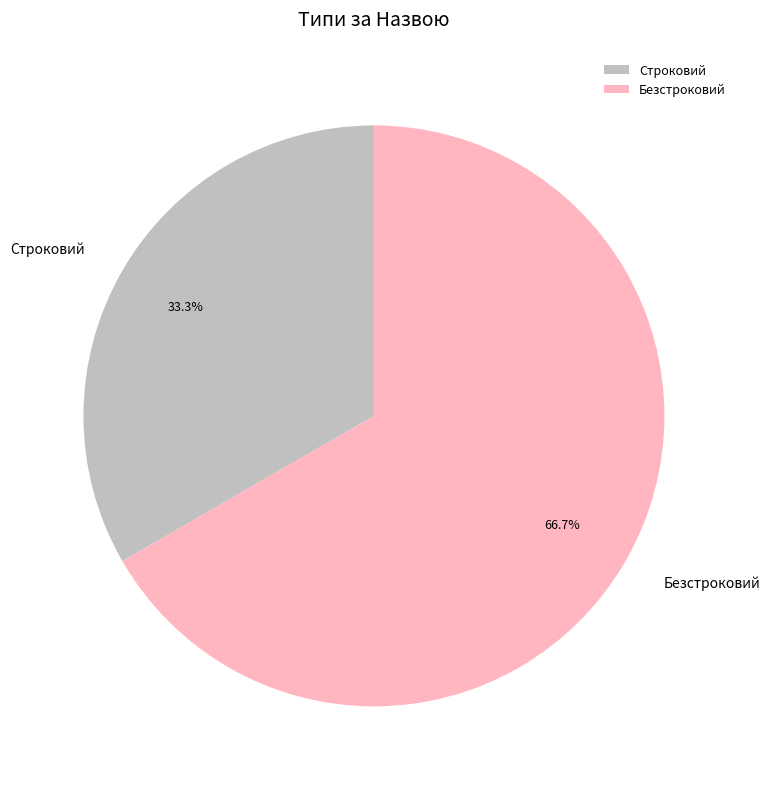

Which category accounts for the majority?

Безстроковий